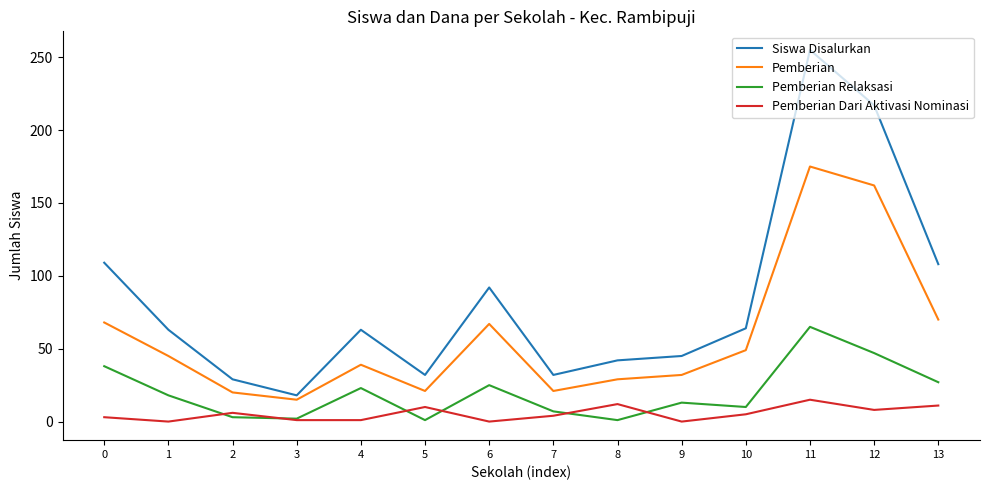

What is the difference between the highest and lowest values at 9?

45